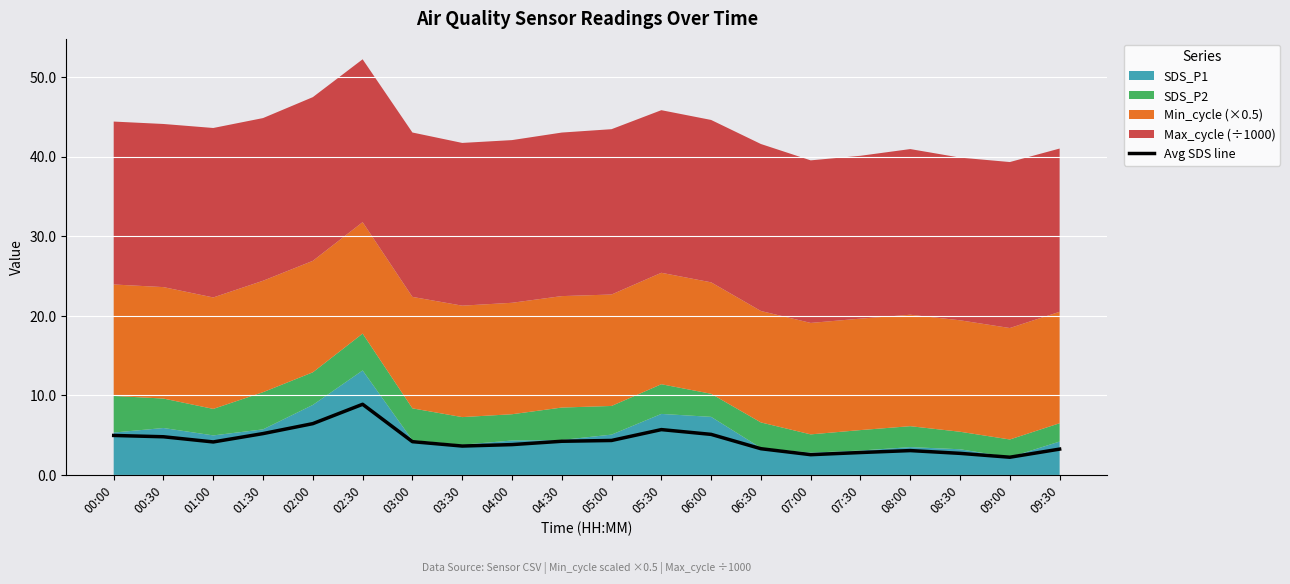

What position from the right is 02:00?

16